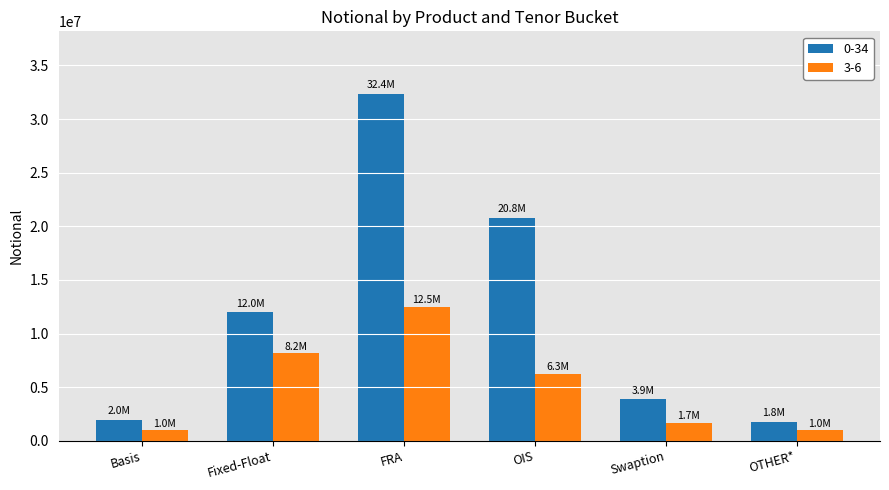

True or false: 3-6 has a value of 17920648 at FRA.

False